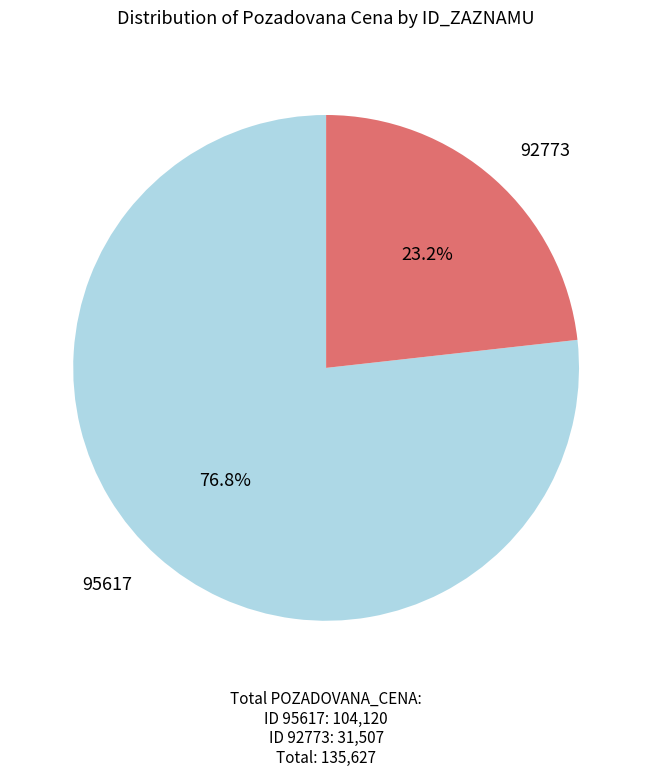

To the nearest percent, what is the combined percentage of 92773 and 95617?

100%